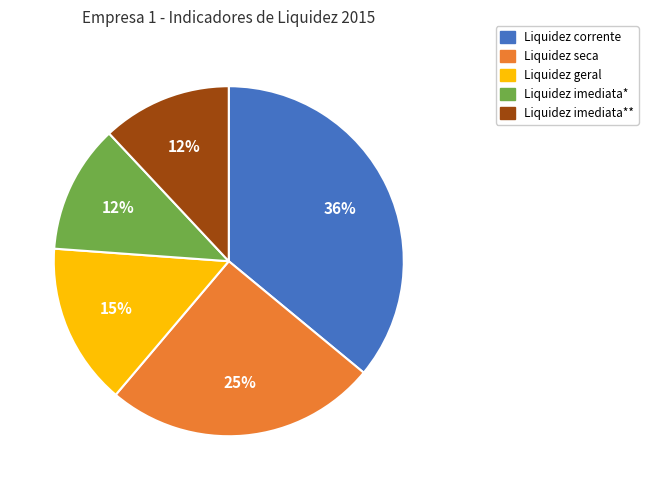

The Liquidez corrente slice represents 36% of the pie. True or false?

True